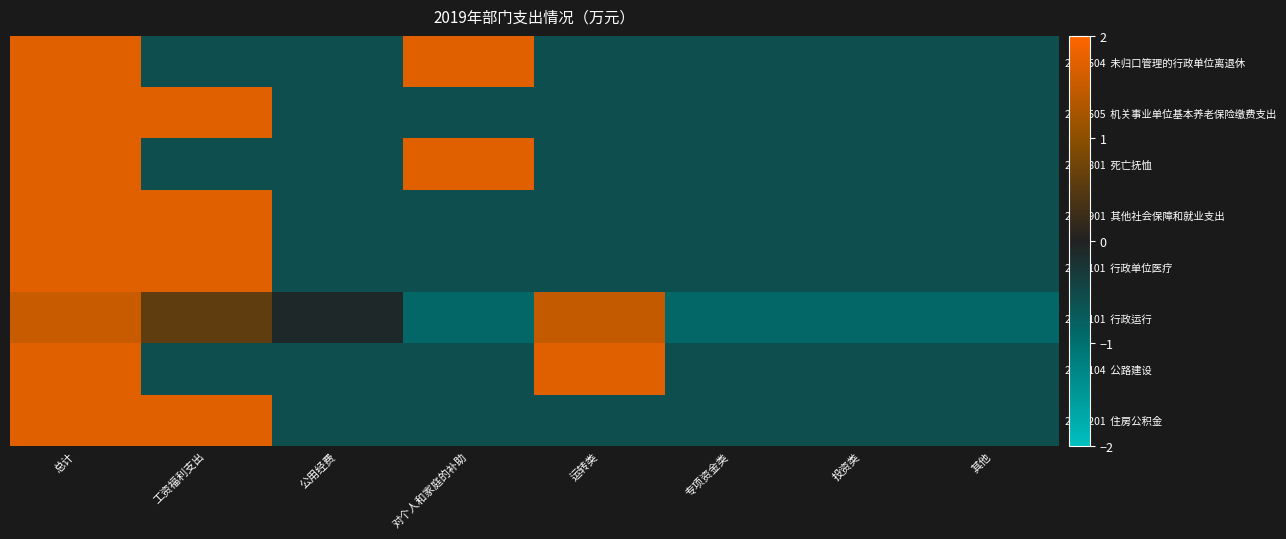

Between 投资类 and 对个人和家庭的补助, which is larger?

对个人和家庭的补助